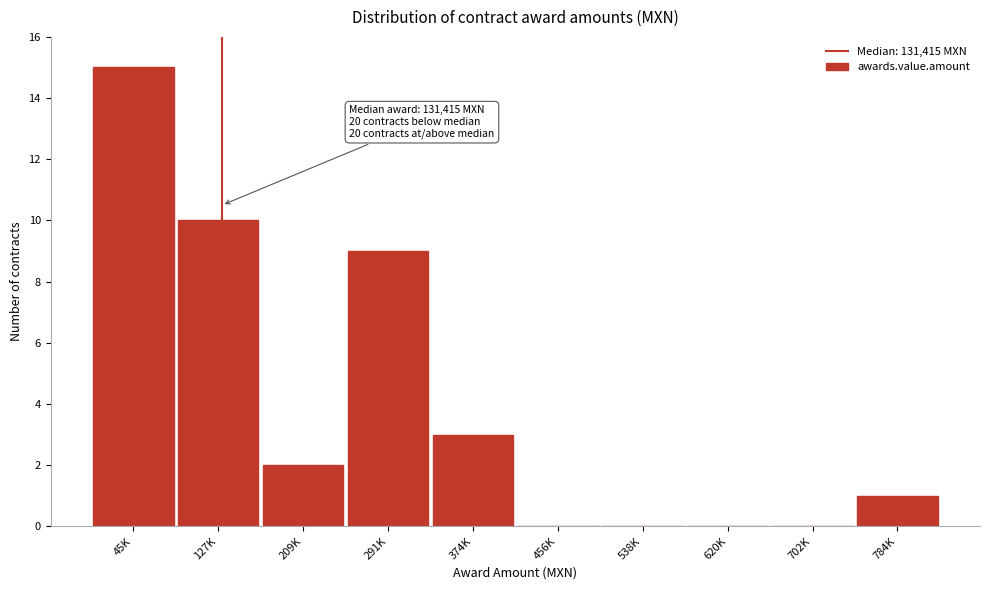

Reading right to left, what are all the values shown in this chart?

784K=1	702K=0	620K=0	538K=0	456K=0	374K=3	291K=9	209K=2	127K=10	45K=15